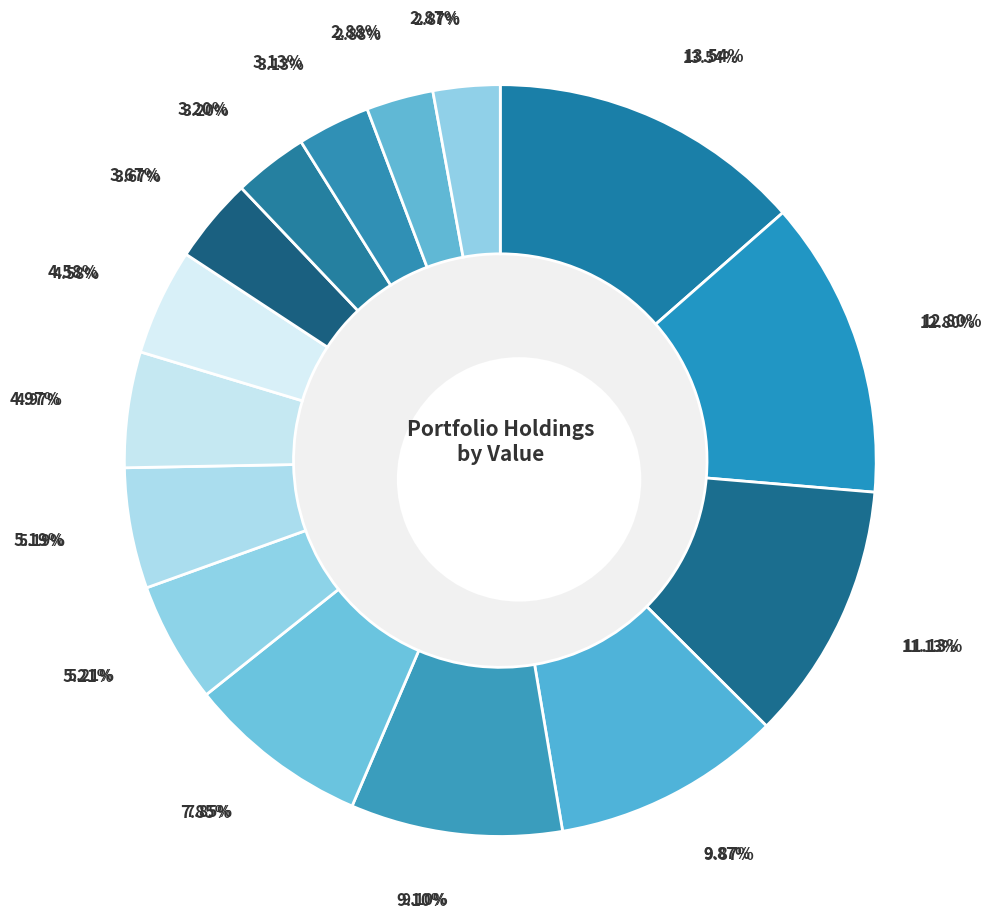

To the nearest percent, what percentage of the pie is NVDA?

14%